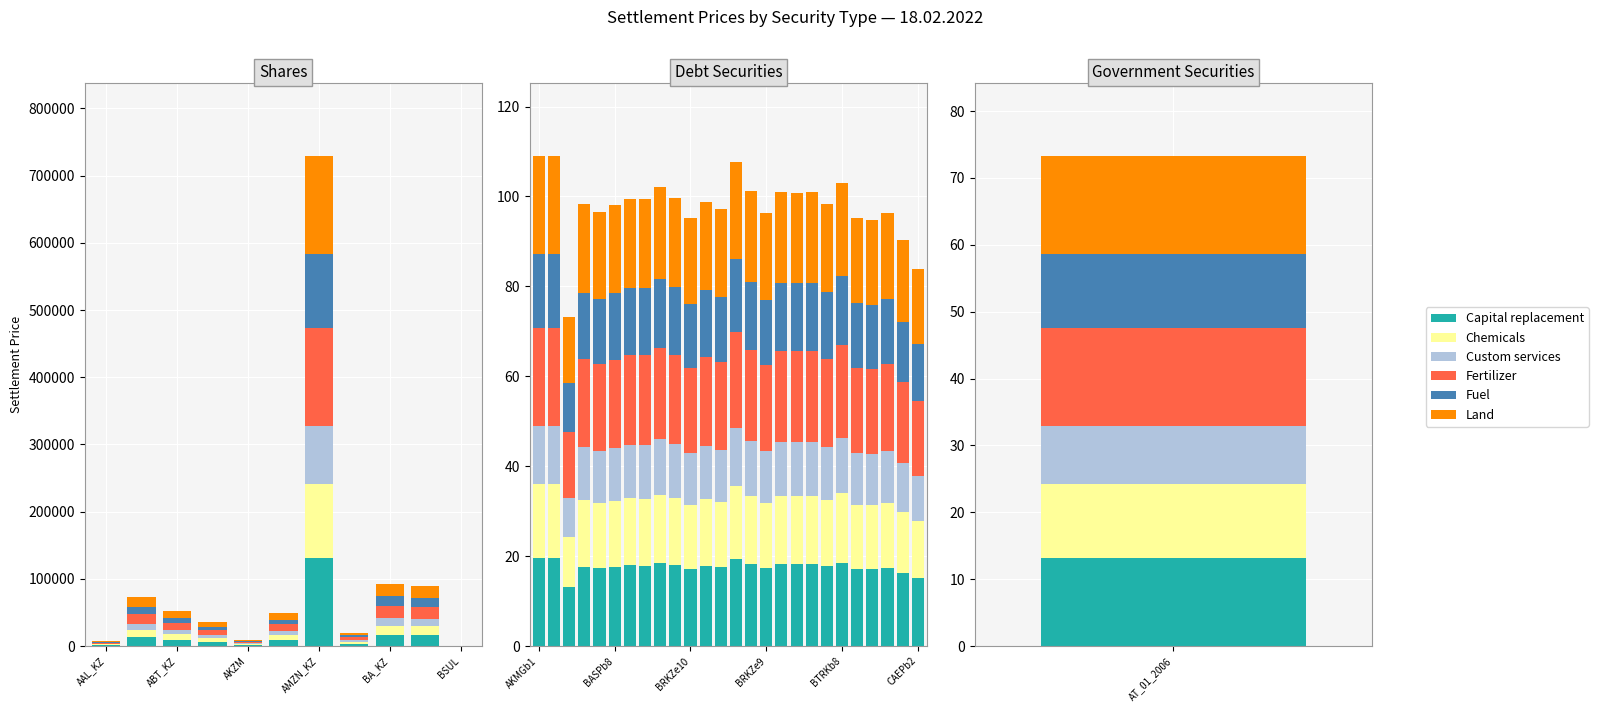

Rank the series by their maximum value, from lowest to highest.

Custom services, Chemicals, Fuel, Capital replacement, Land, Fertilizer